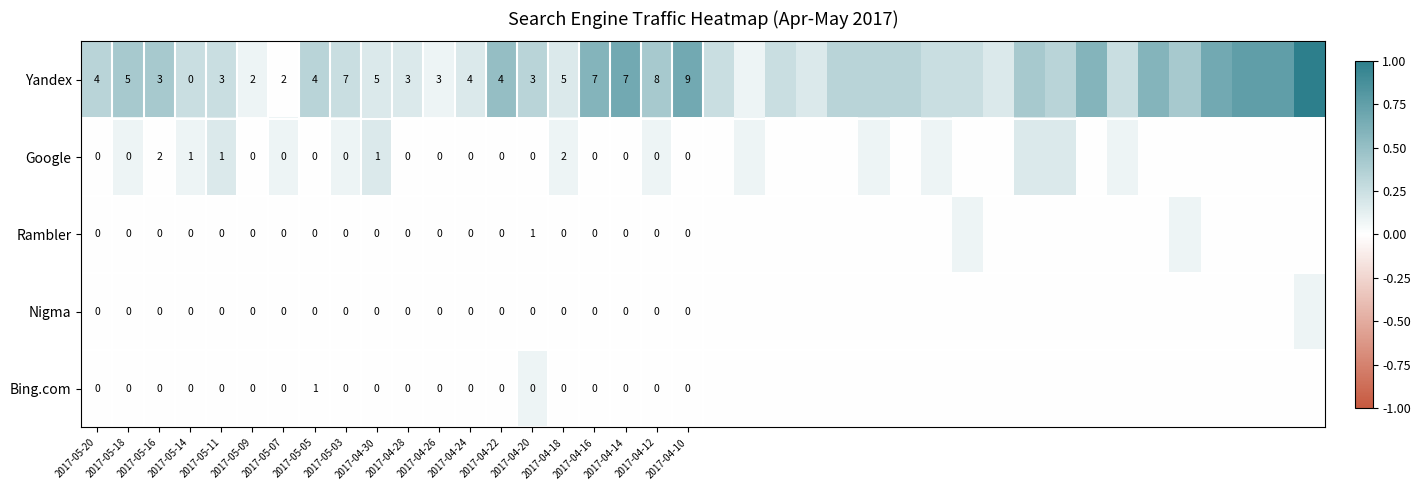

Which series changed the most between 2017-05-20 and 2017-04-18?

Google